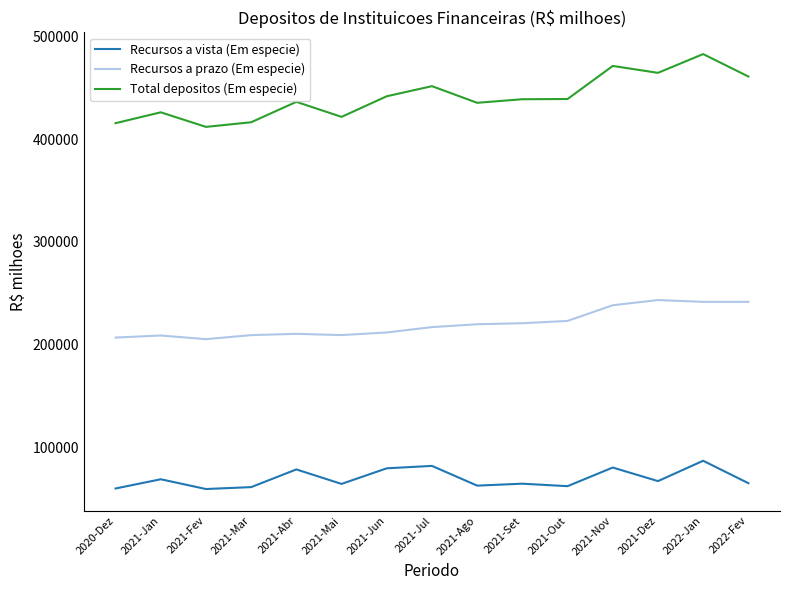

Which series has the largest range (max minus min)?

Total depositos (Em especie)